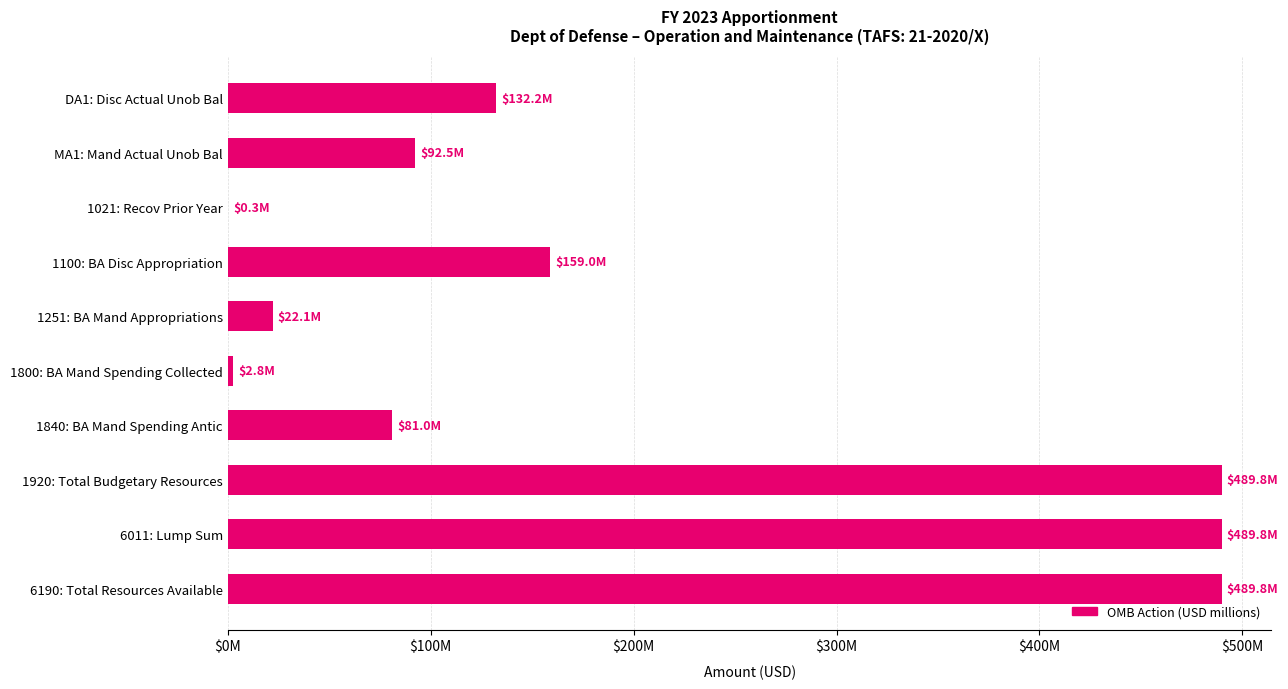

How many categories are shown in the chart?

10